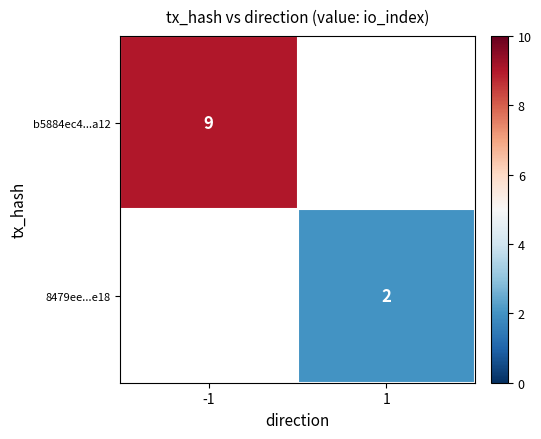

Which category has the highest value across all series?

-1